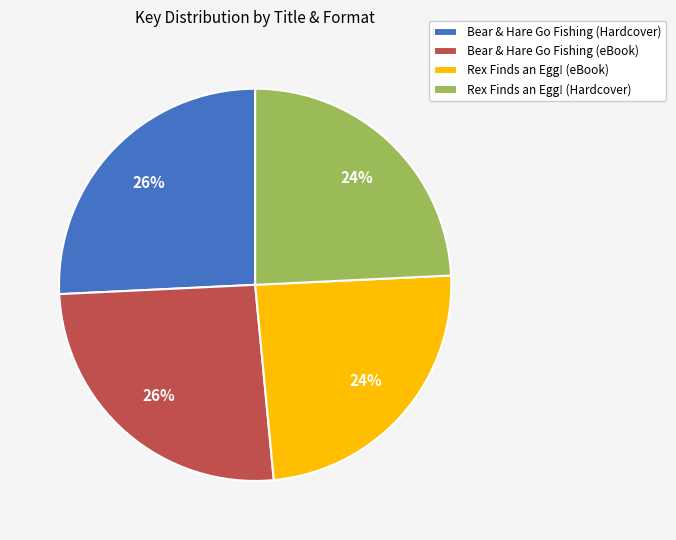

Is there a majority slice in this chart?

No